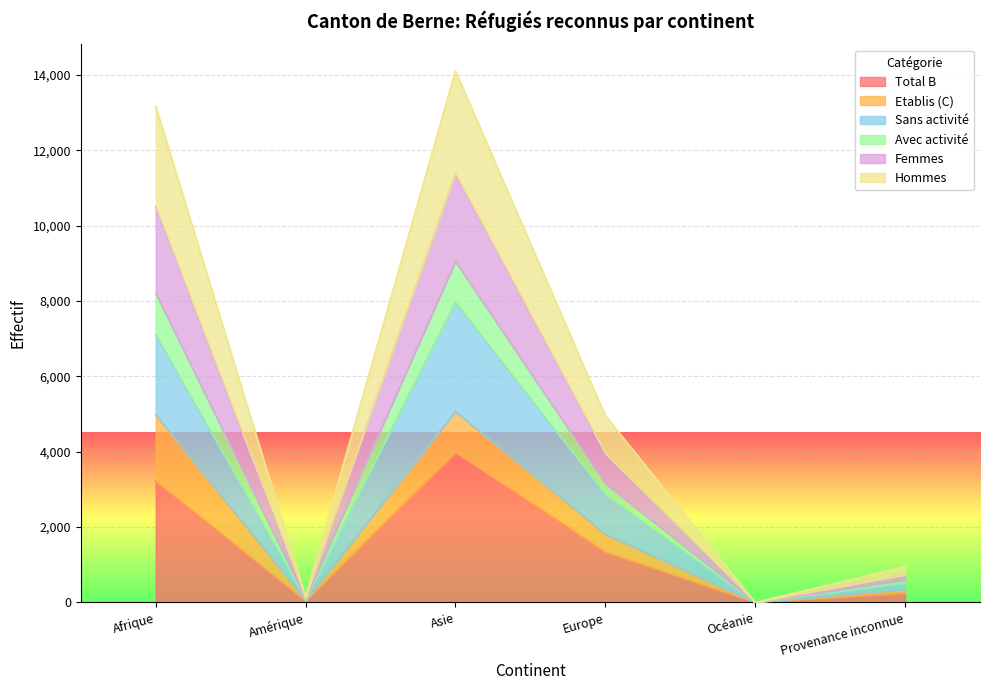

Is it true that Total B equals 2001 at Asie?

False